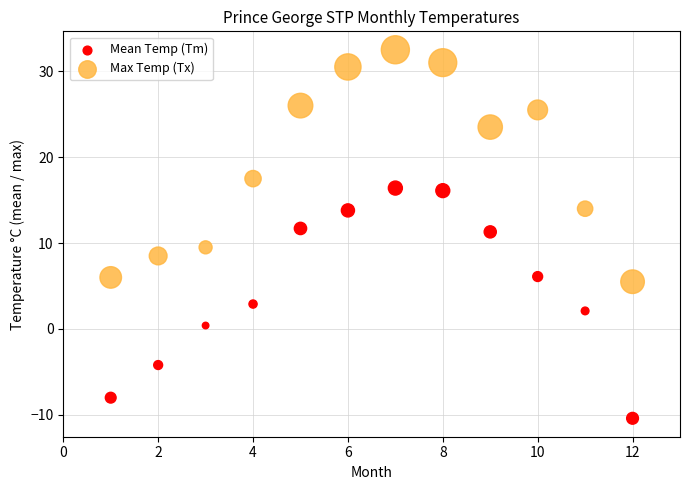

Which series reaches the maximum Y coordinate?

Max Temp (Tx)